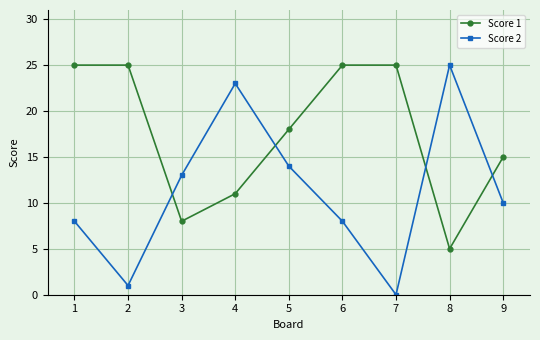

At how many categories does at least one series exceed 20?

6